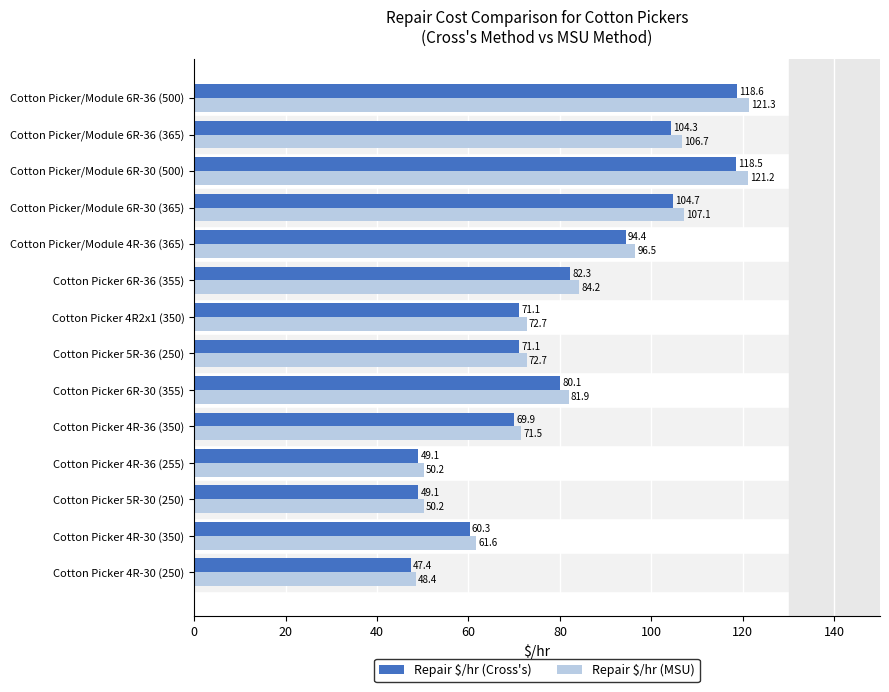

How many values in the Repair $/hr (MSU) series are below 81?

7